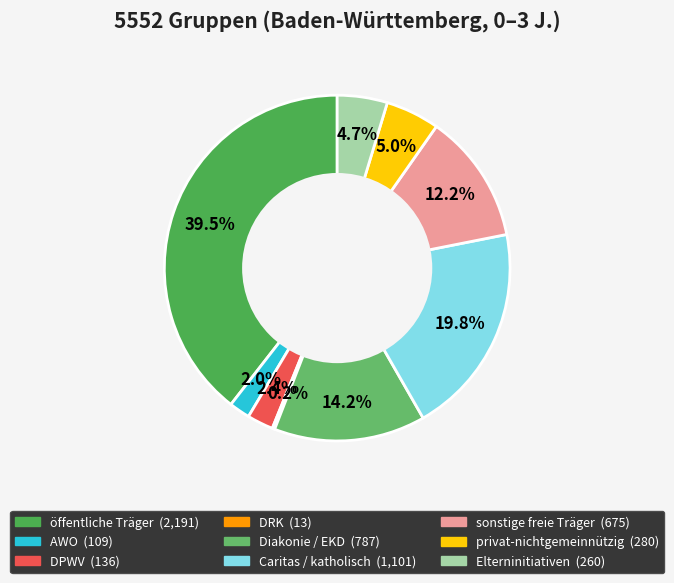

What is the total percentage of DRK and privat-nichtgemeinnützig?

5.3%